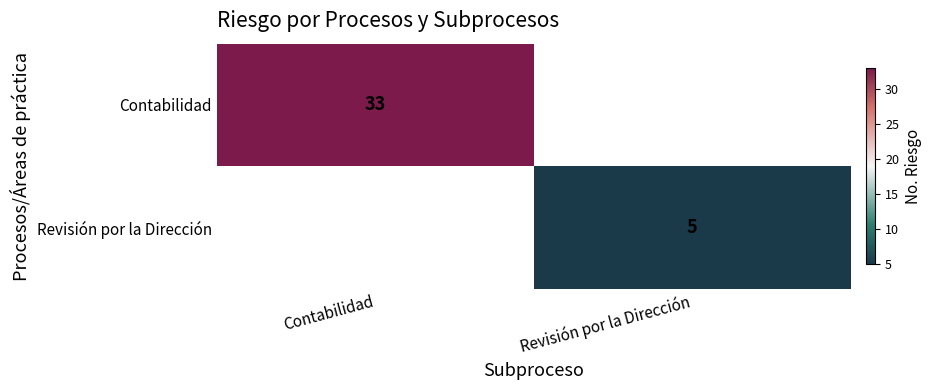

Is it true that Contabilidad equals 45 at Contabilidad?

False